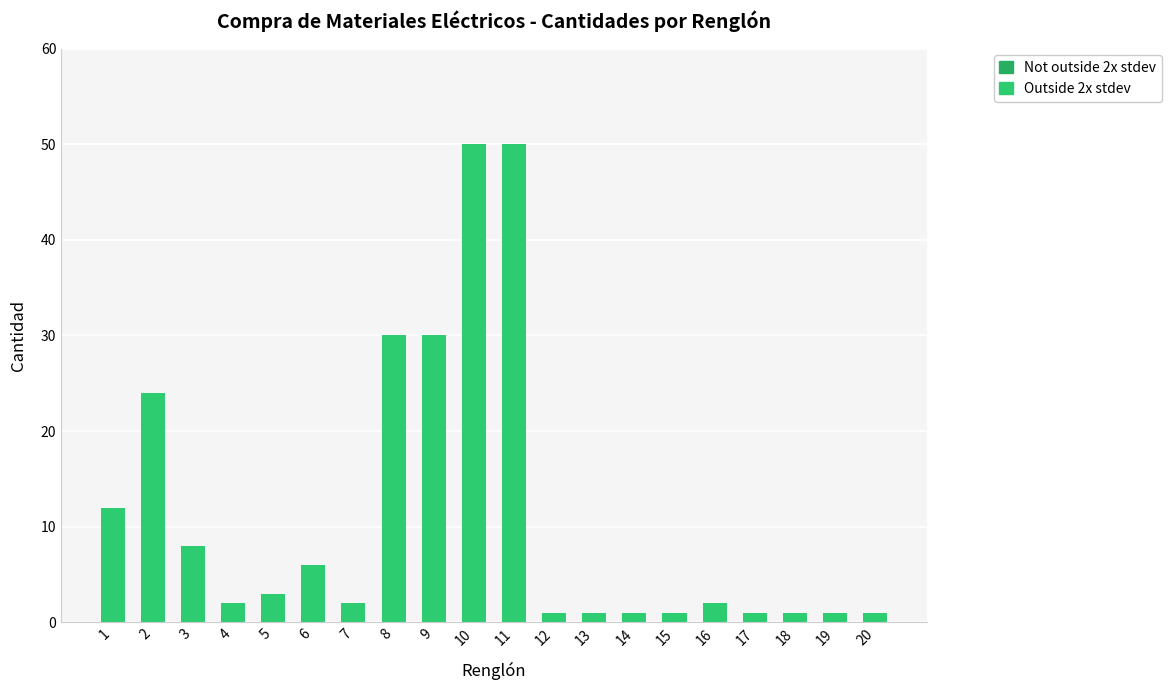

Reading left to right, what are all the values shown in this chart?

1=12	2=24	3=8	4=2	5=3	6=6	7=2	8=30	9=30	10=50	11=50	12=1	13=1	14=1	15=1	16=2	17=1	18=1	19=1	20=1